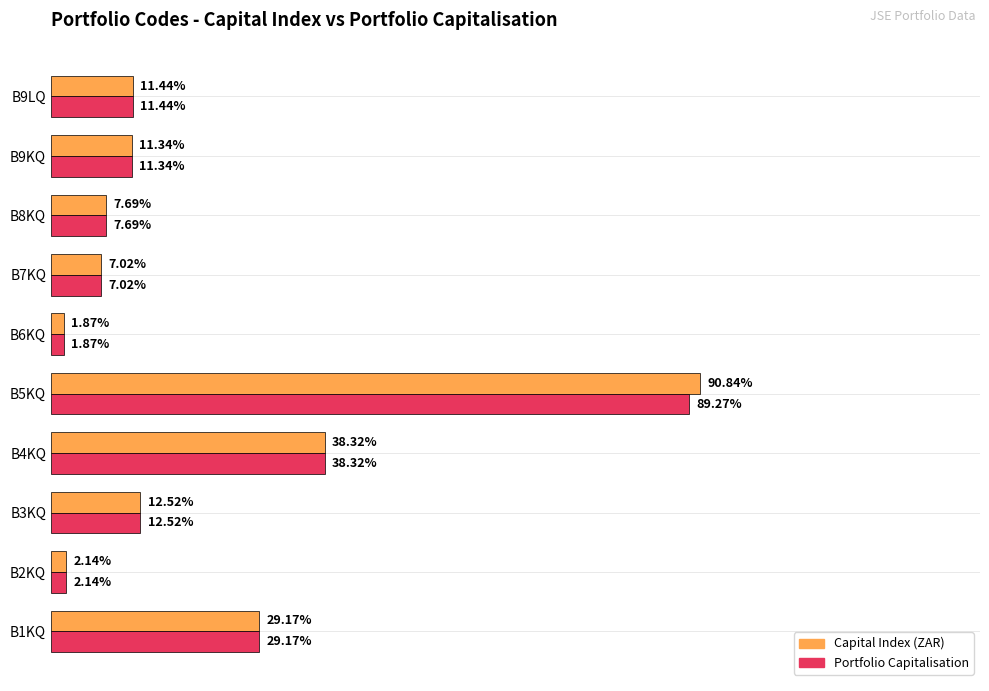

Is the value of Portfolio Capitalisation at B8KQ greater than the value of Capital Index (ZAR) at B2KQ?

Yes